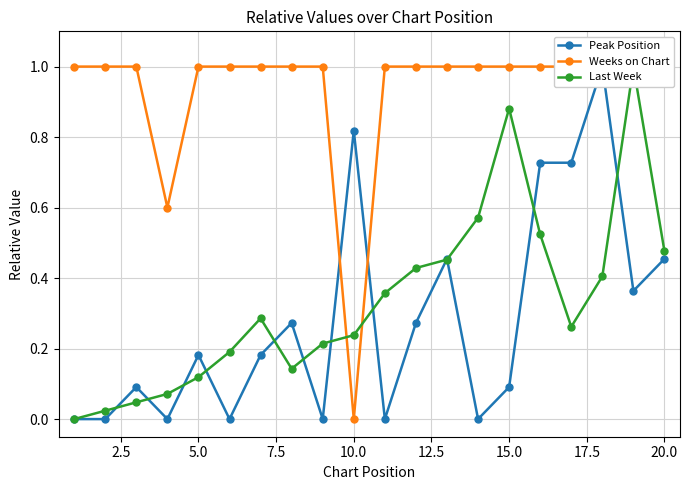

How many data points does each series have?

20